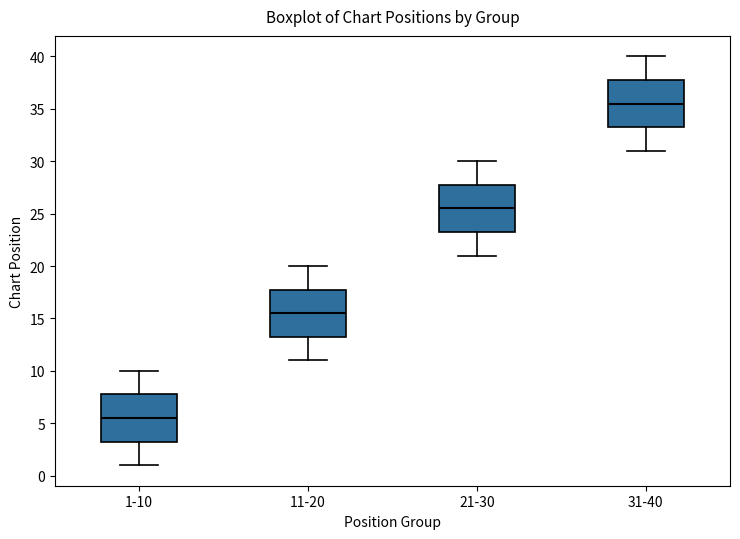

Reading left to right, read every box against the y-axis: the position of its median line, the range the box covers, and the ends of its whiskers. The values are not printed on the chart, so give them approximately, as read against the axis.

1-10: median 5.5, box 3.5 to 8.0, whiskers 1.0 to 10.0
11-20: median 15.5, box 13.5 to 18.0, whiskers 11.0 to 20.0
21-30: median 25.5, box 23.5 to 28.0, whiskers 21.0 to 30.0
31-40: median 35.5, box 33.5 to 38.0, whiskers 31.0 to 40.0